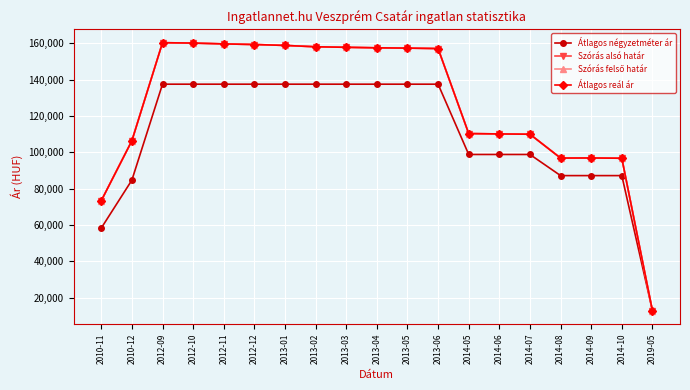

What is the lowest value of the Szórás alsó határ series?

12900